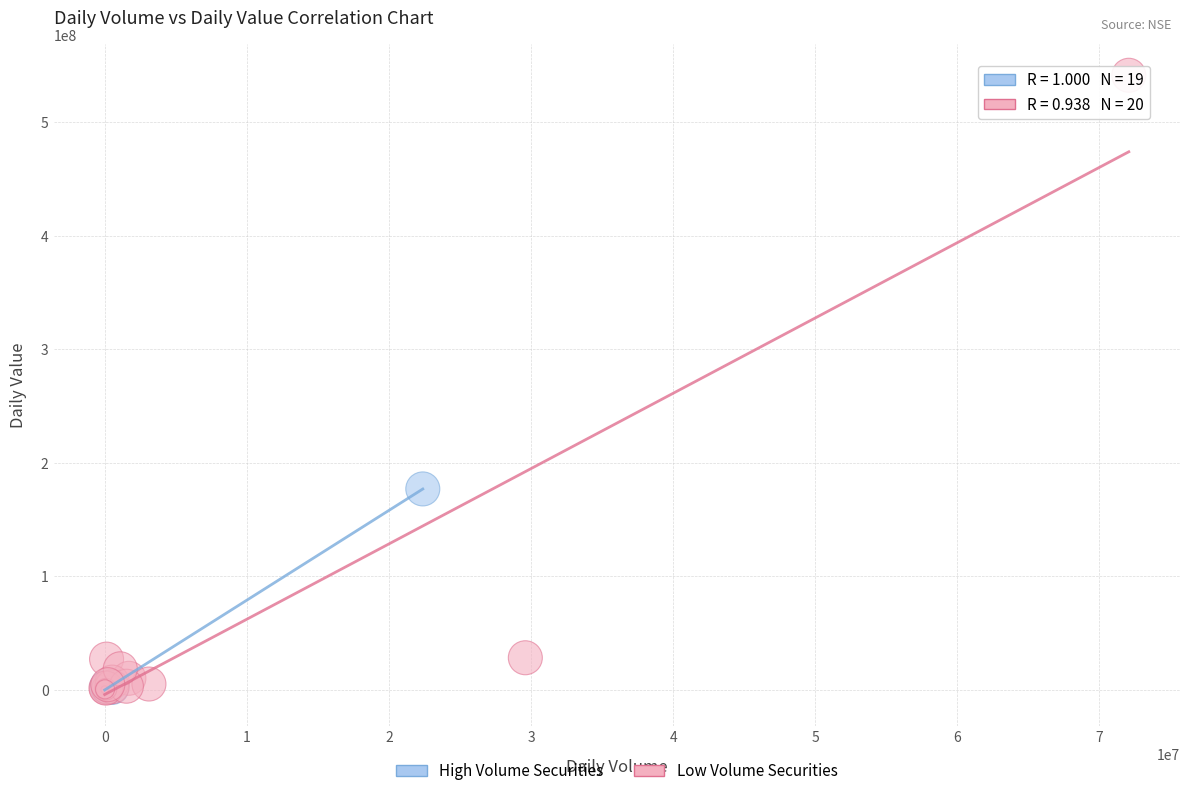

Which series contains the highest Y value?

Low Volume Securities